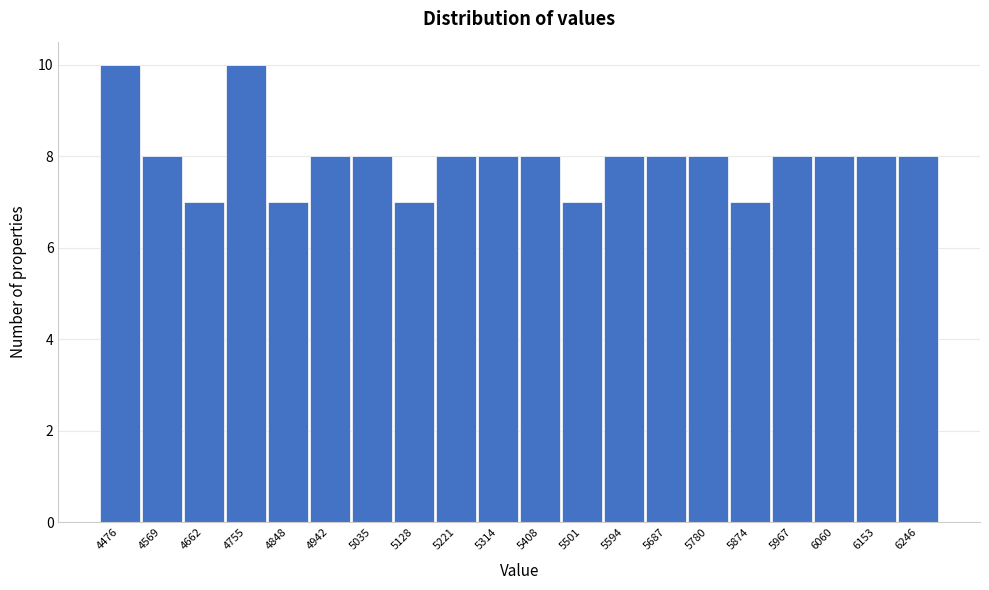

Reading left to right, extract all data points from this chart.

4476=10	4569=8	4662=7	4755=10	4848=7	4942=8	5035=8	5128=7	5221=8	5314=8	5408=8	5501=7	5594=8	5687=8	5780=8	5874=7	5967=8	6060=8	6153=8	6246=8